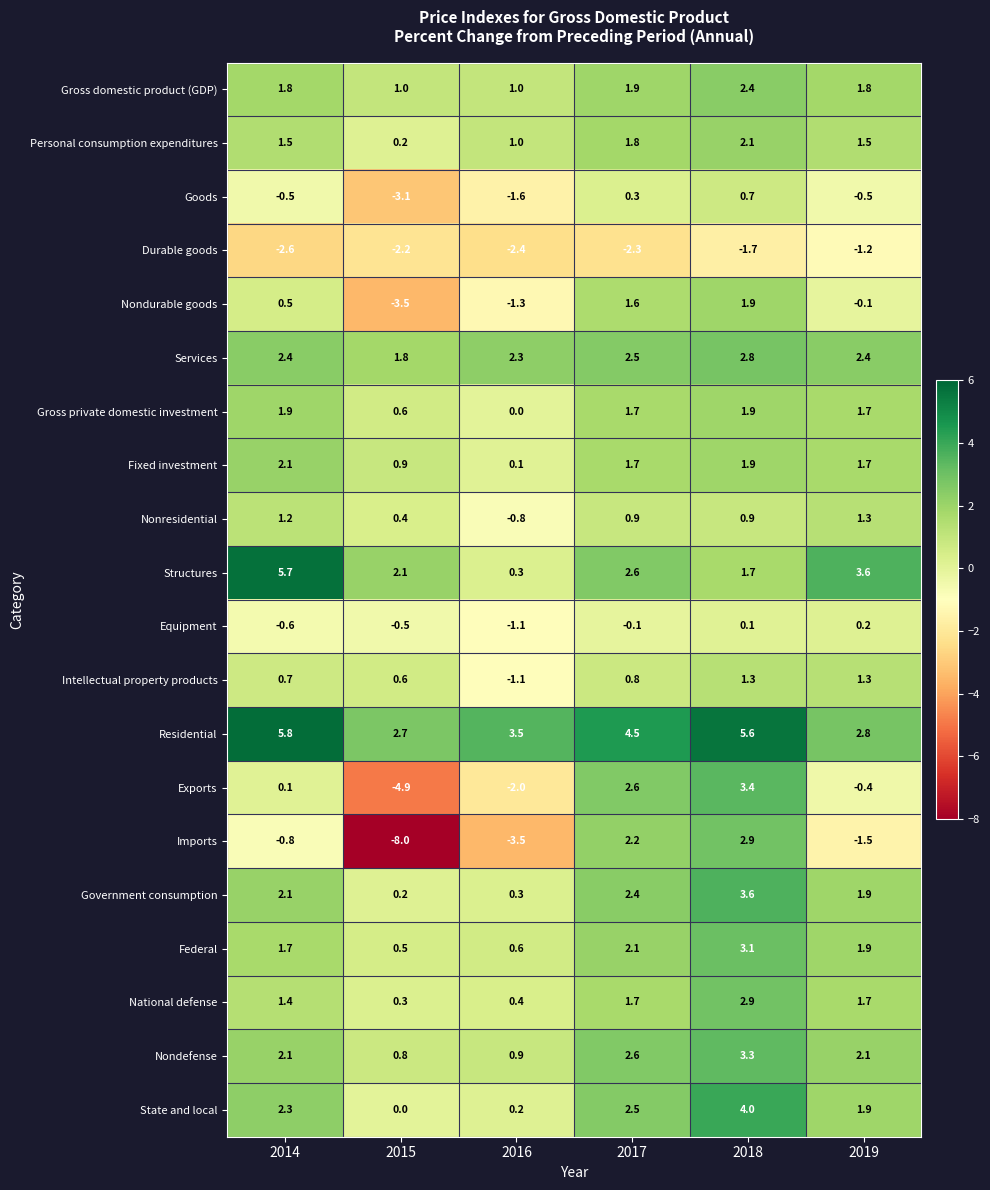

At which label is State and local closest to 2?

2019